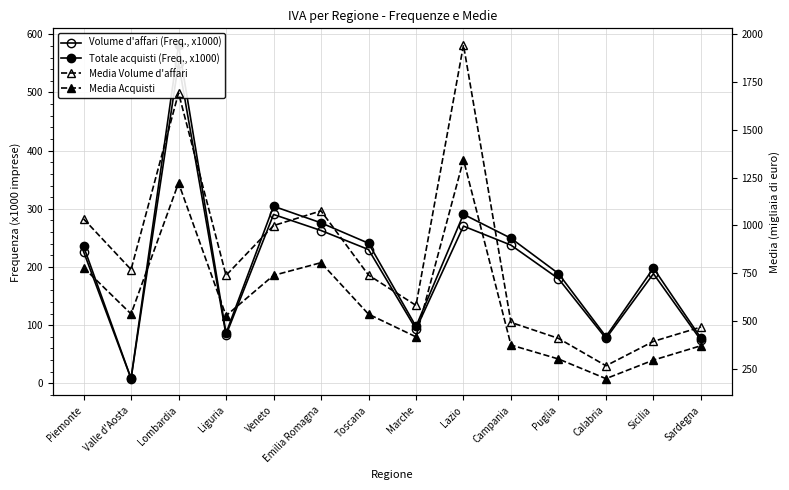

Which series has the largest total across all categories?

Media Volume d'affari